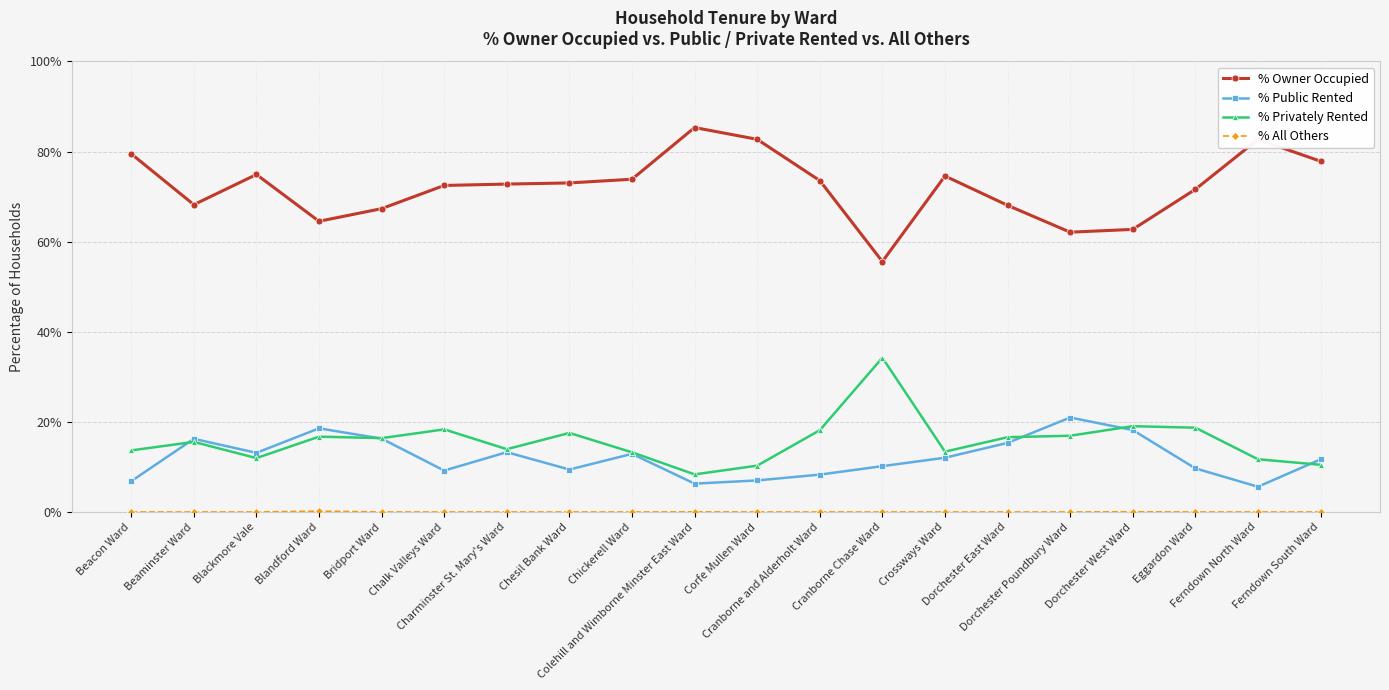

What is the average value of the % Owner Occupied series?

72.2